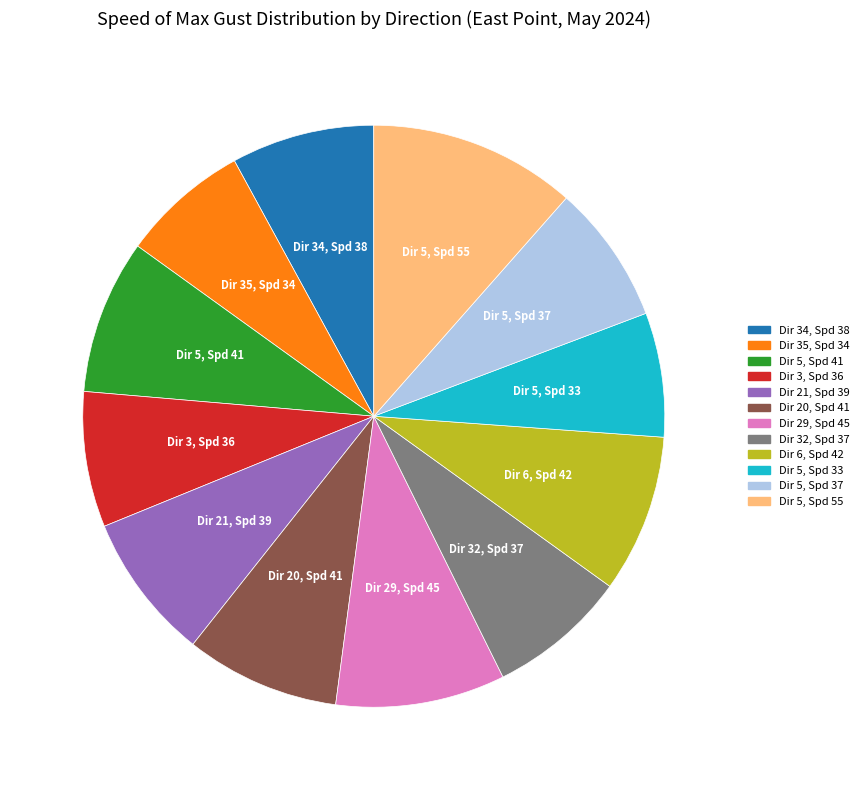

Does any single category account for the majority?

No